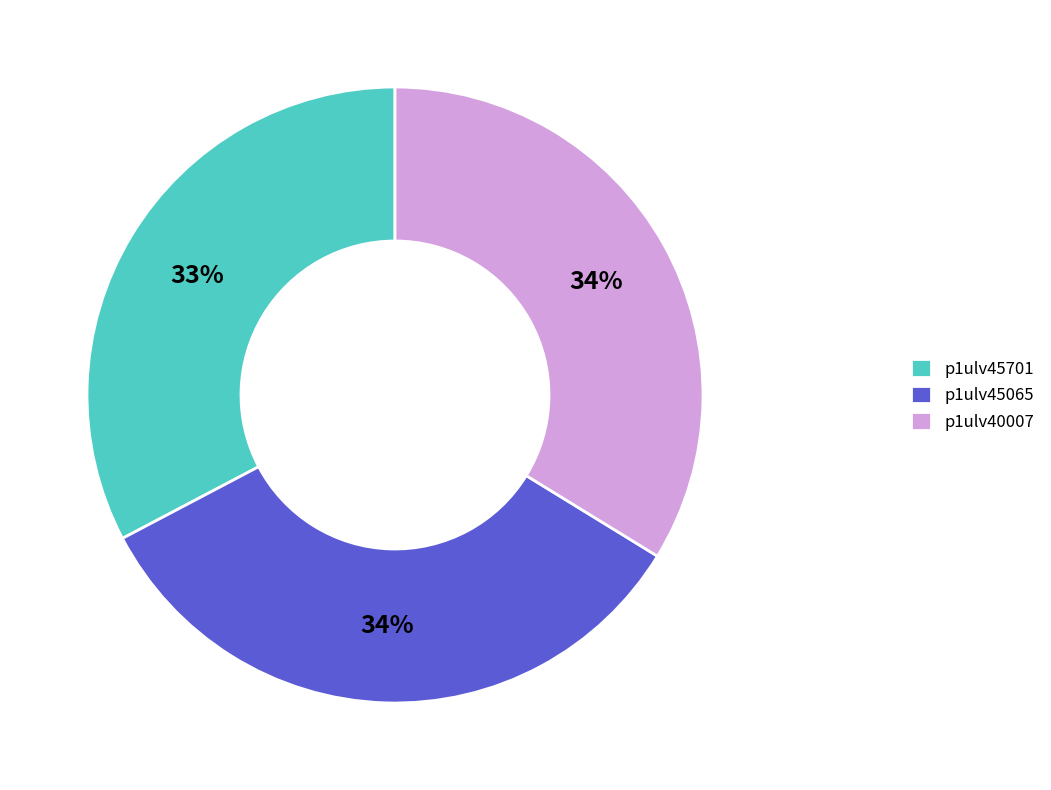

To the nearest percent, what percentage of the pie is p1ulv45701?

33%